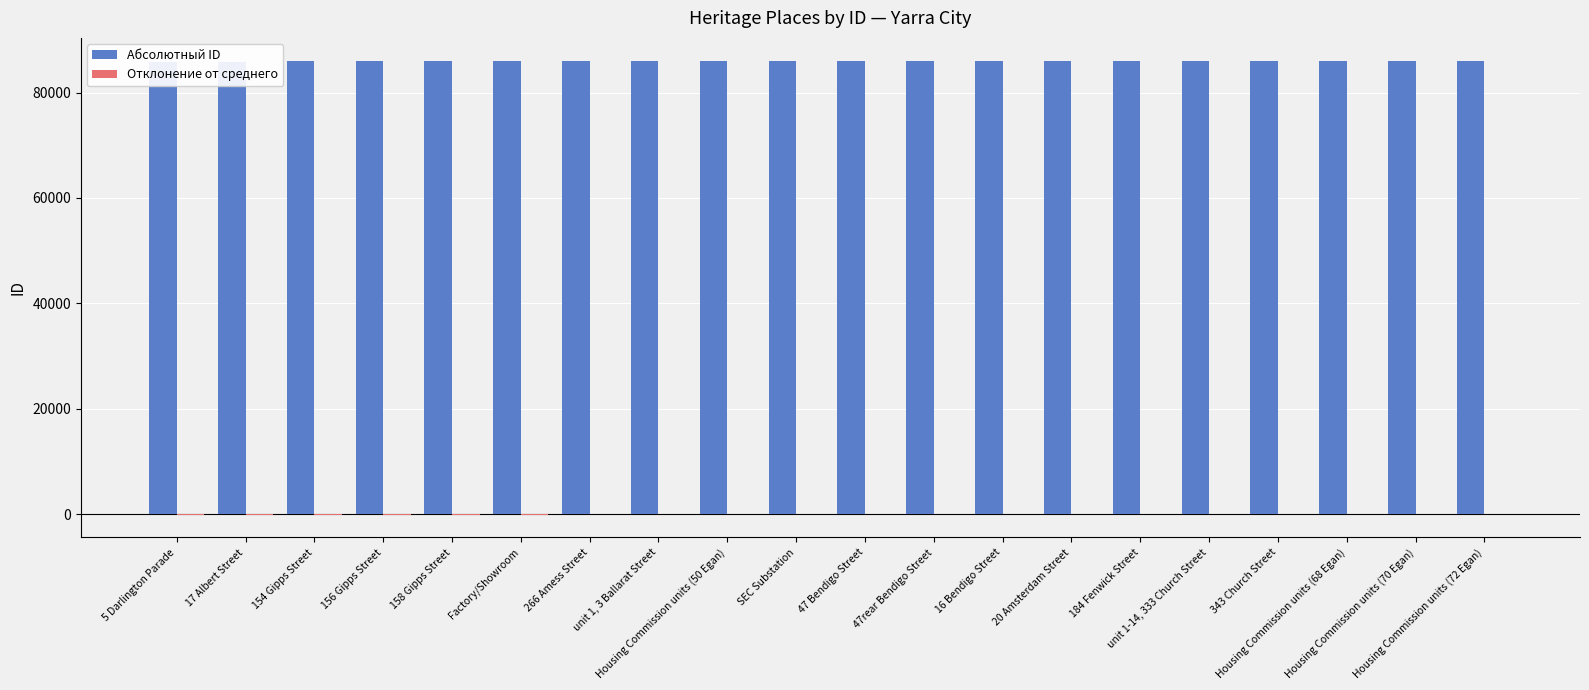

What position from the right is unit 1-14, 333 Church Street?

5